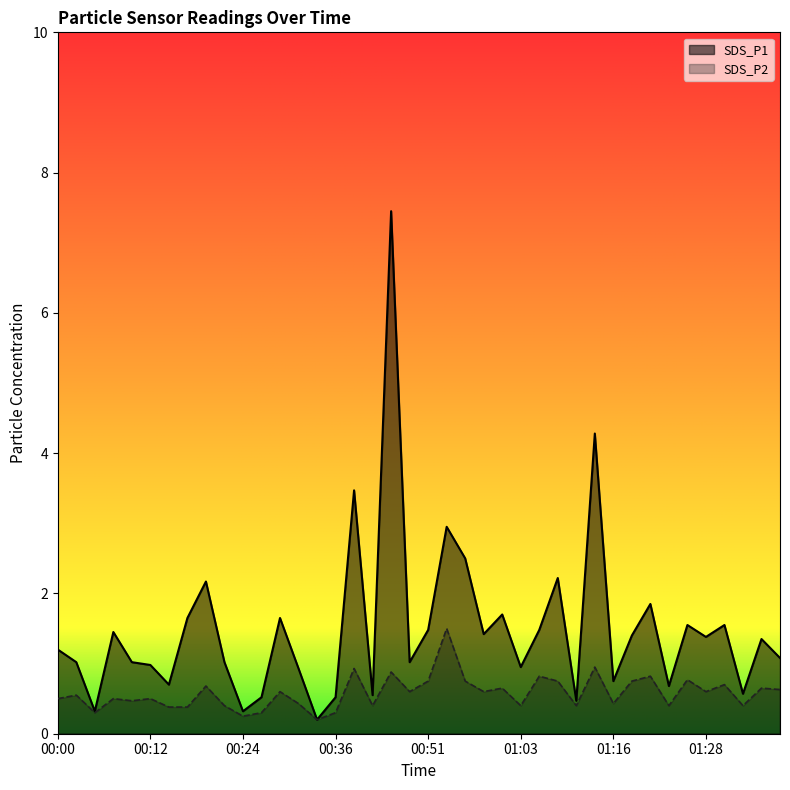

The value of SDS_P1 at 00:10 is 1.0. True or false?

True